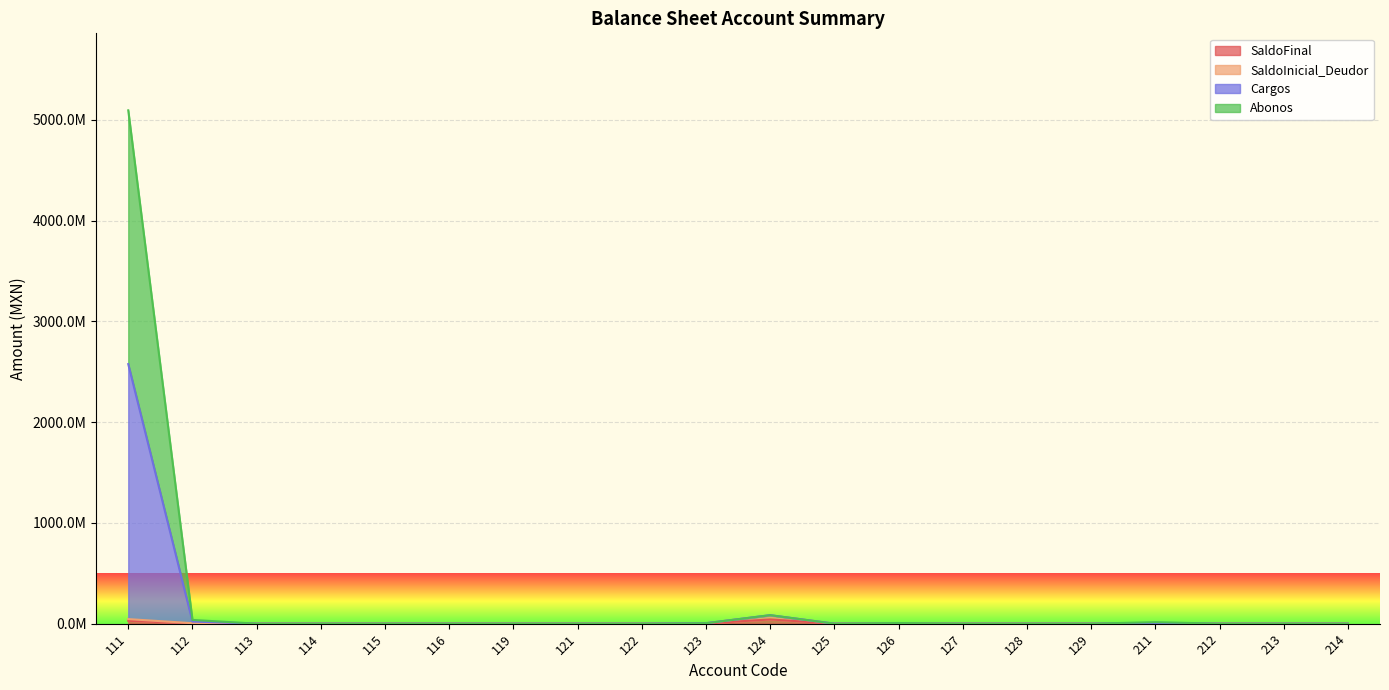

Which series has the largest range (max minus min)?

Cargos